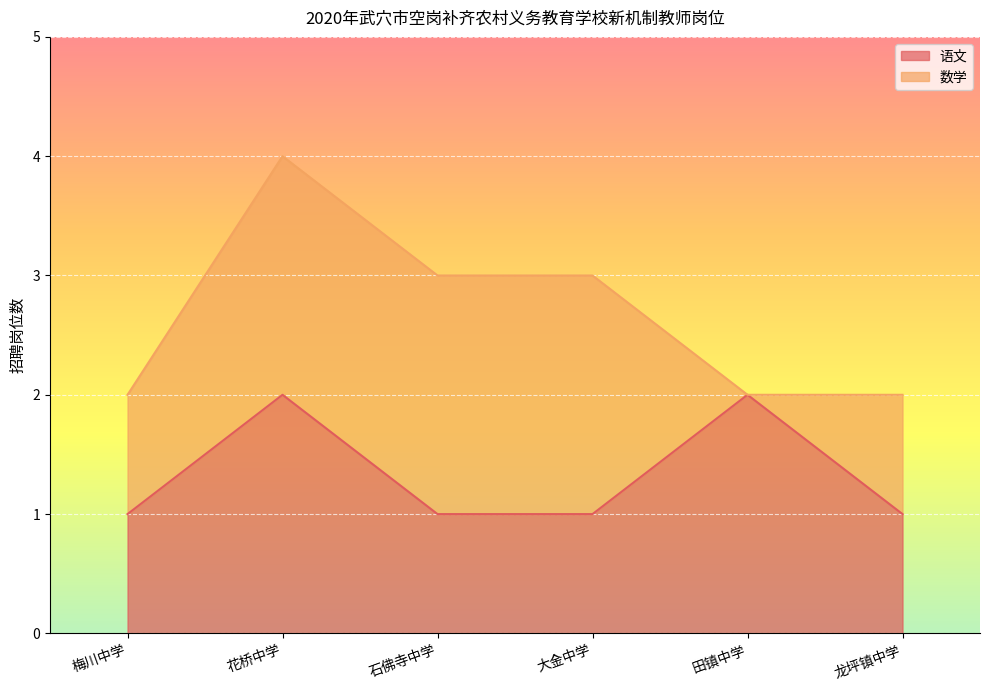

Approximately how many times larger is the value at 田镇中学 compared to 梅川中学?

2.0